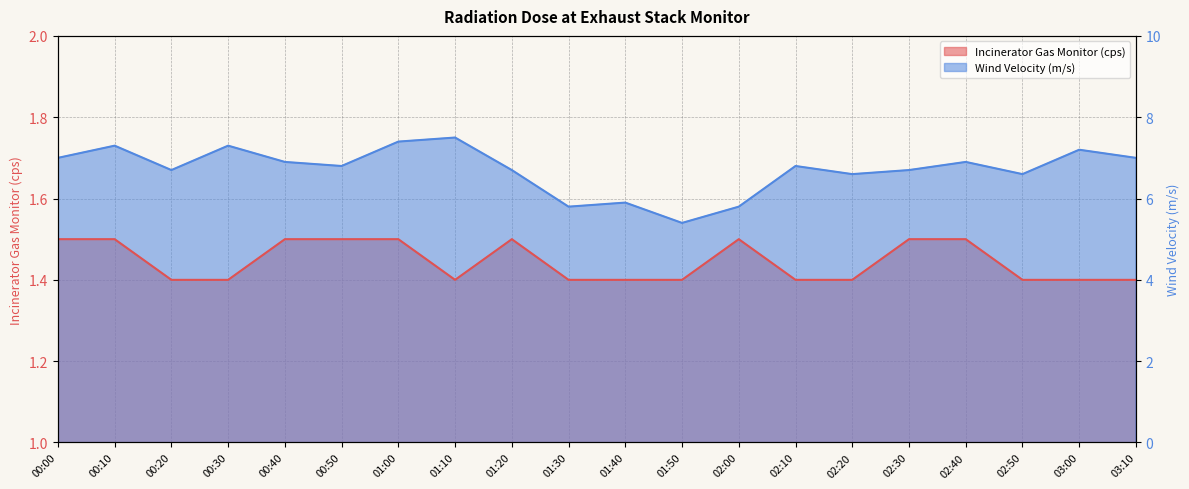

List the labels in order of Incinerator Gas Monitor (cps) value, largest first.

00:00, 00:10, 00:40, 00:50, 01:00, 01:20, 02:00, 02:30, 02:40, 00:20, 00:30, 01:10, 01:30, 01:40, 01:50, 02:10, 02:20, 02:50, 03:00, 03:10